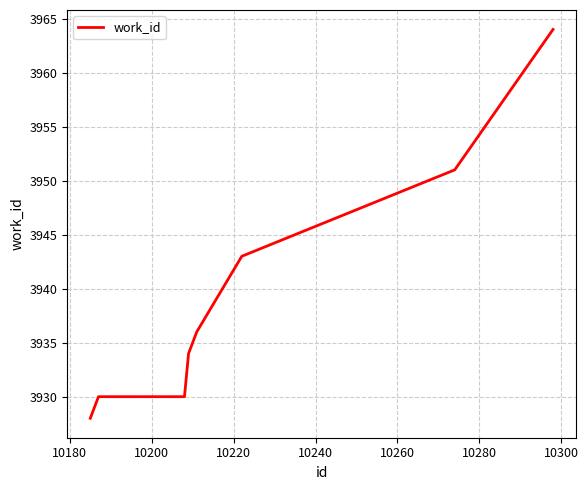

What is the smallest value displayed?

3928